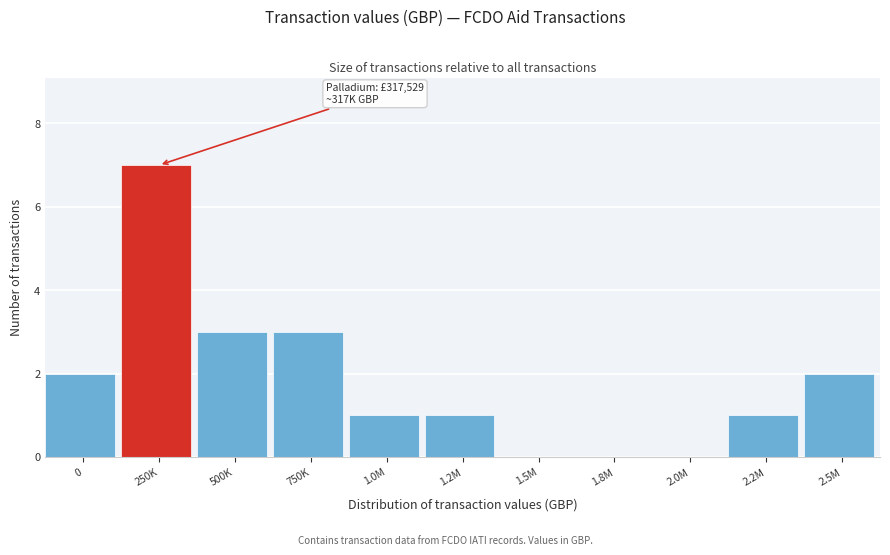

Reading right to left, what are all the values shown in this chart?

2.5M=2	2.2M=1	2.0M=0	1.8M=0	1.5M=0	1.2M=1	1.0M=1	750K=3	500K=3	250K=7	0=2